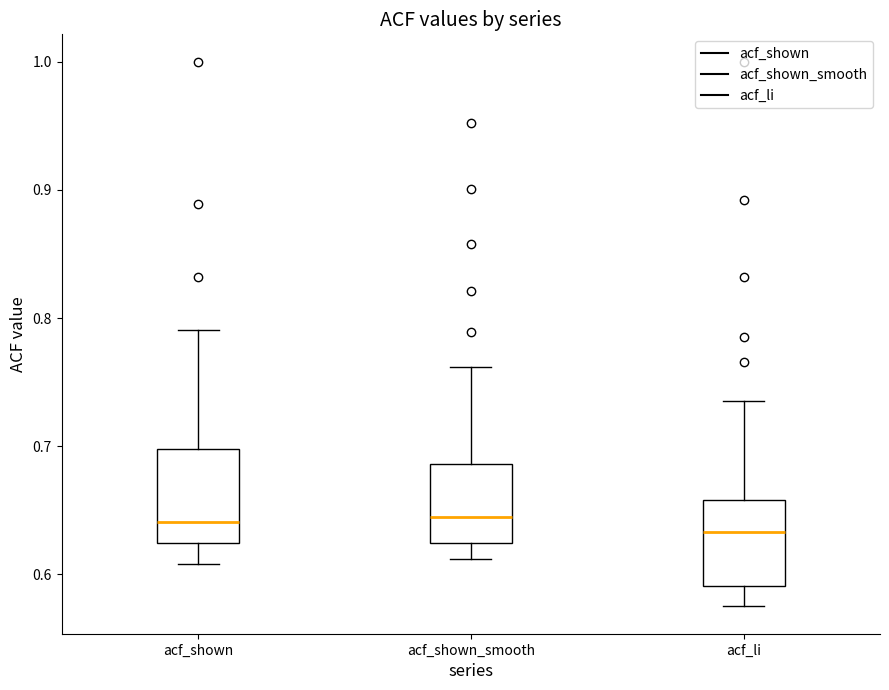

Where does the upper whisker of the box for acf_shown end on the y-axis? The values are not printed on the chart, so give them approximately, as read against the axis.

0.79